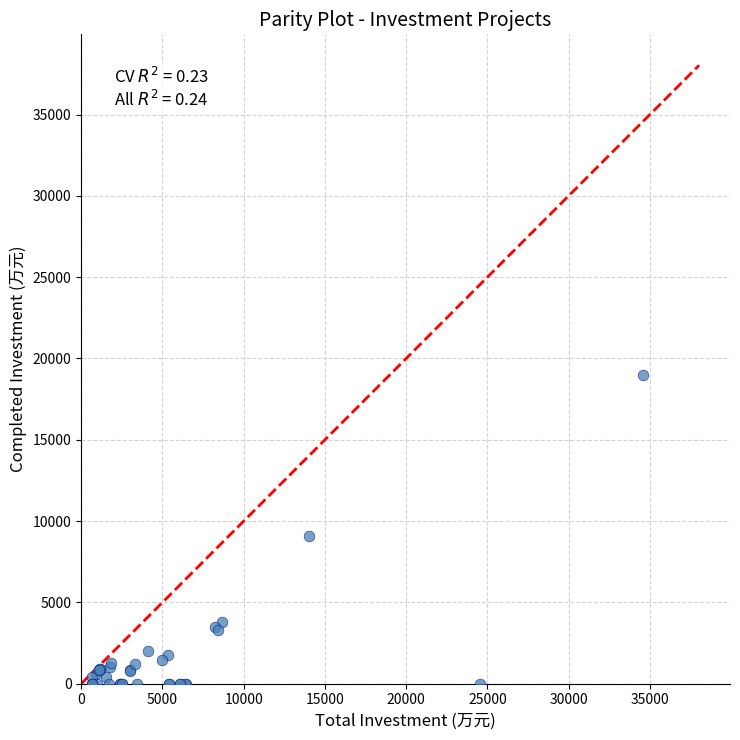

What Y value in the scatter plot is closest to 9485?

9071